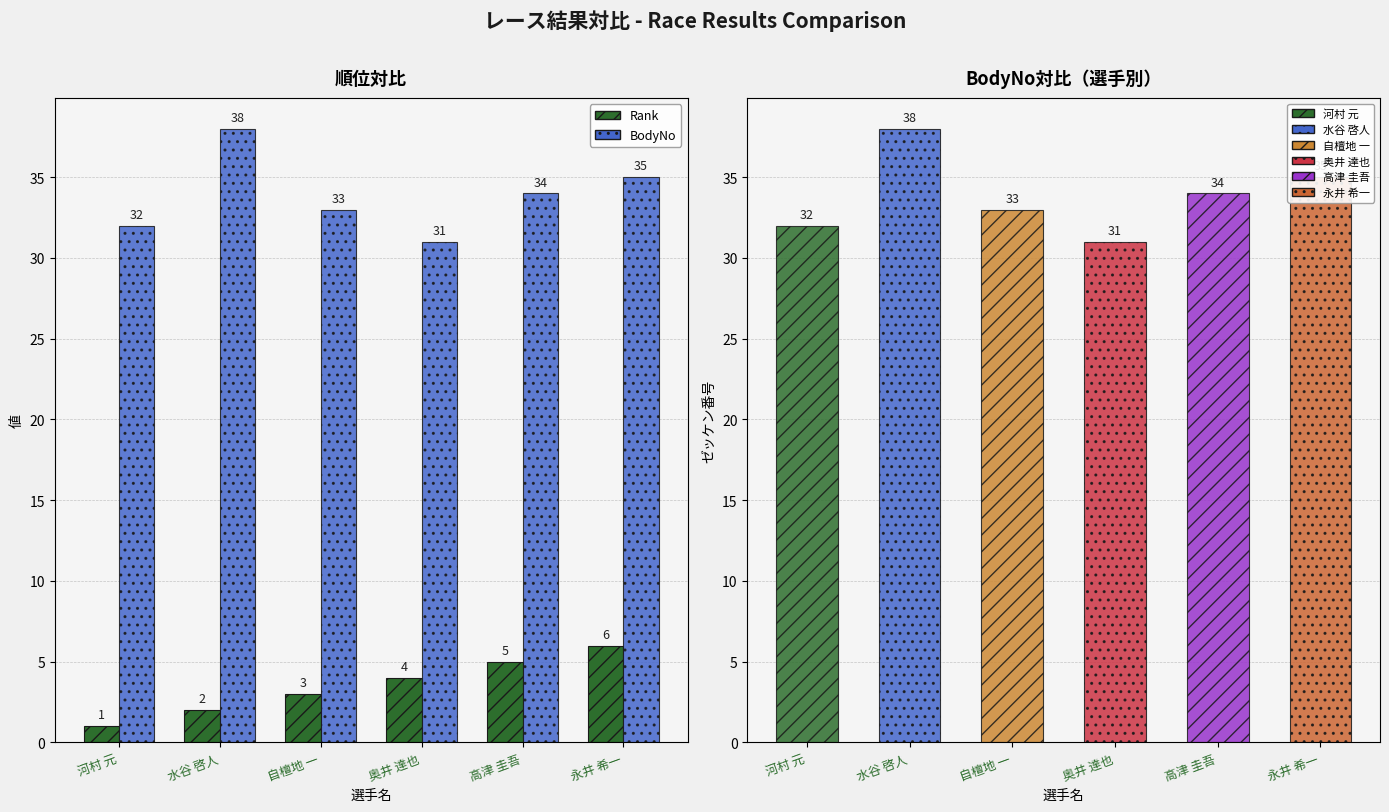

Which series has the largest range (max minus min)?

BodyNo